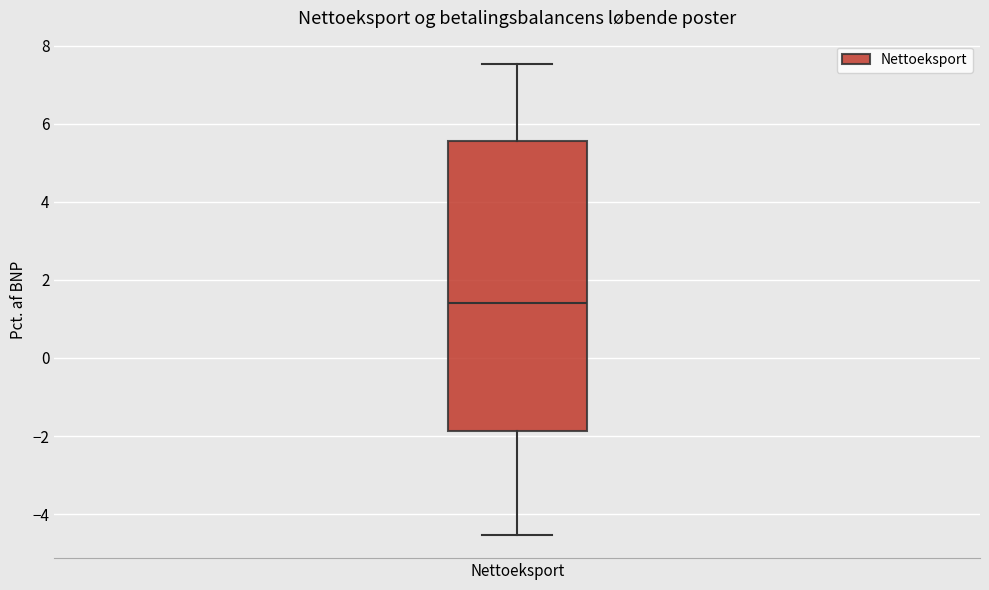

Where is the upper edge of the box for Nettoeksport on the y-axis? The values are not printed on the chart, so give them approximately, as read against the axis.

5.6